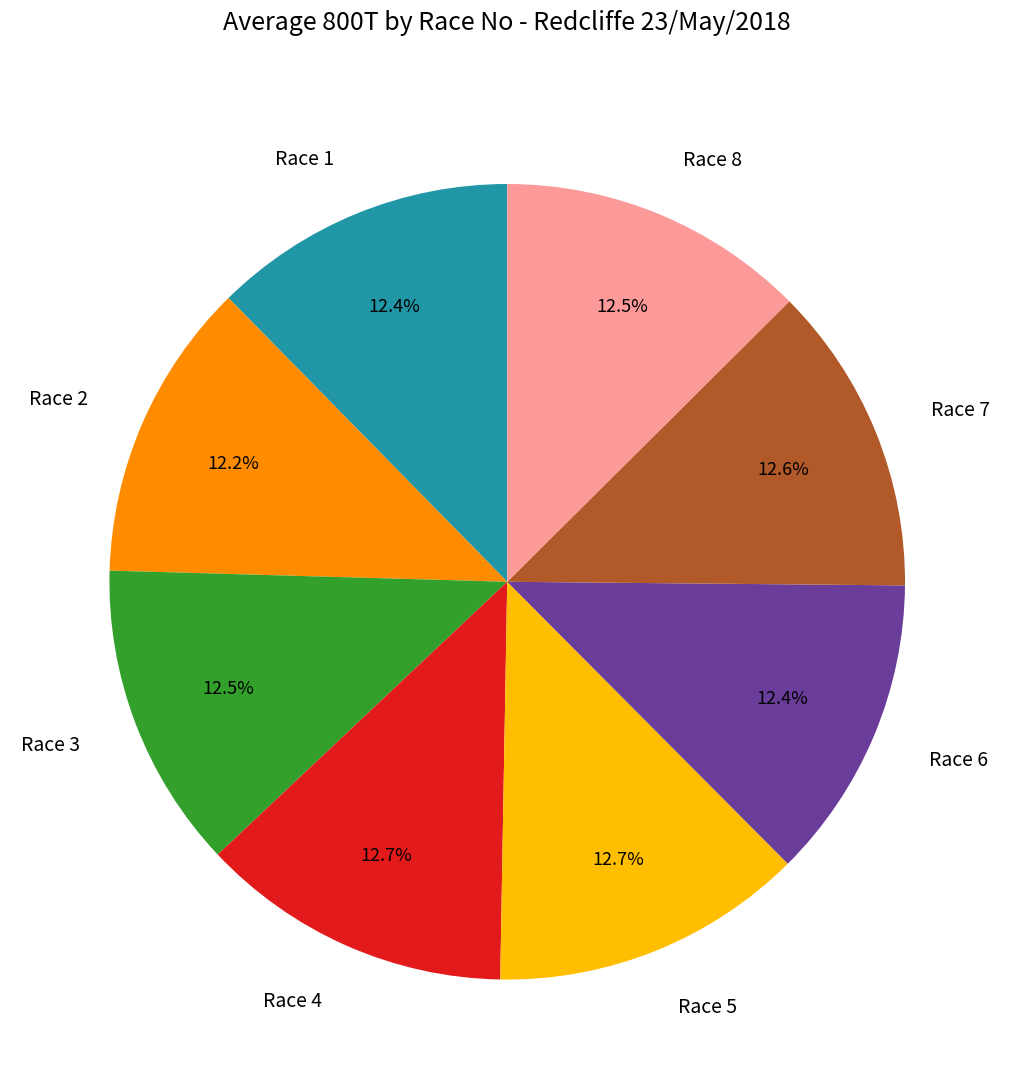

Combined, what portion of the pie is Race 6 and Race 3?

24.9%